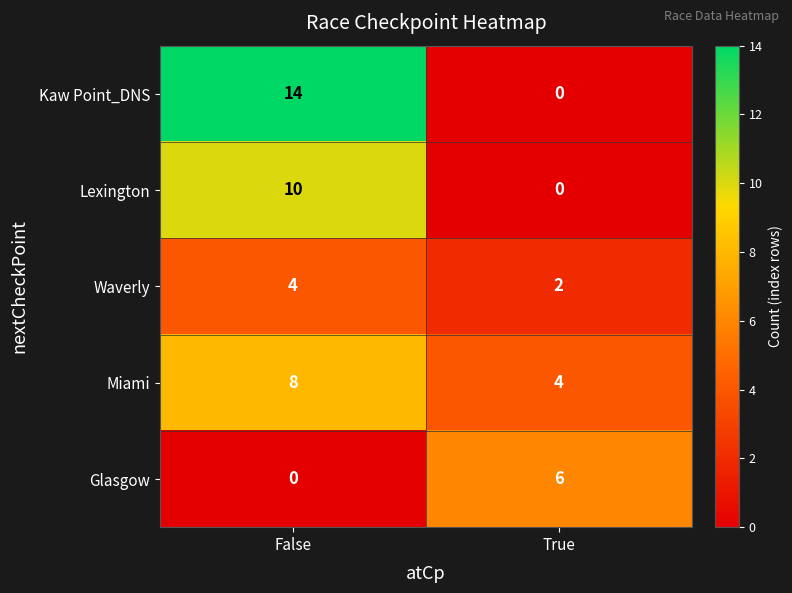

Where is Glasgow nearest to the value 3?

False